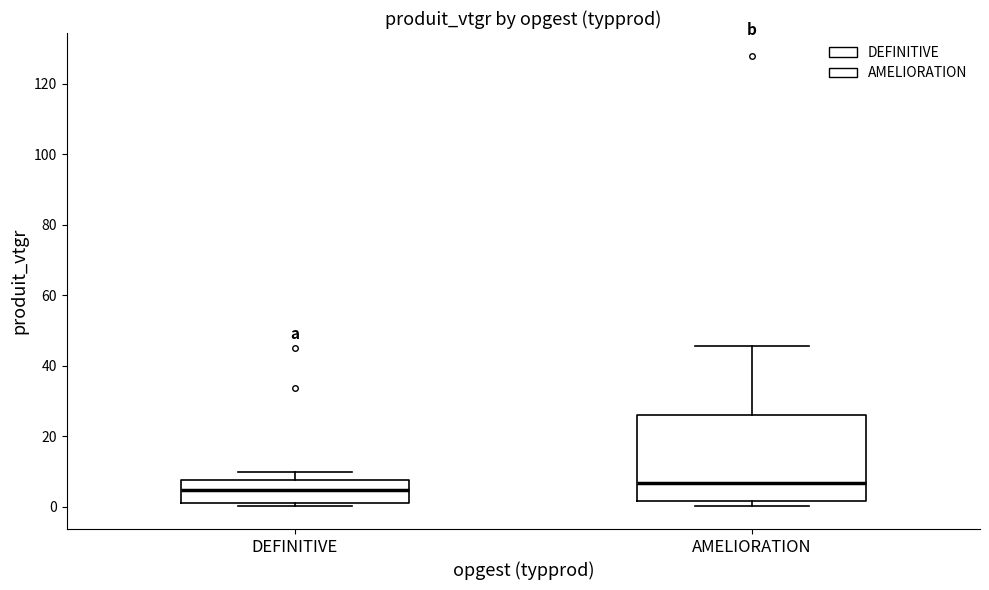

Which box's median line is the lowest?

DEFINITIVE